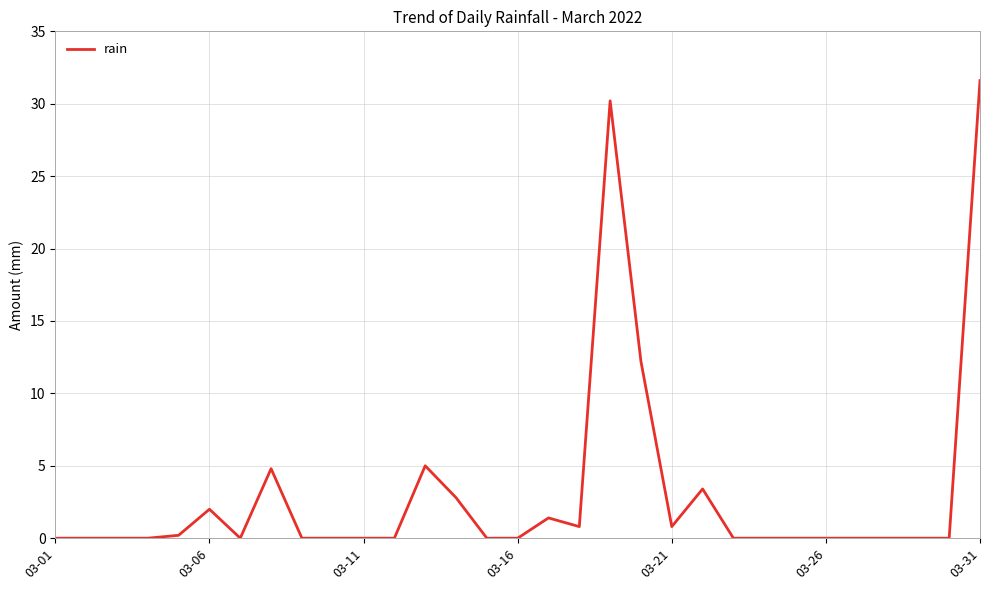

What is the maximum value shown in the chart?

31.6